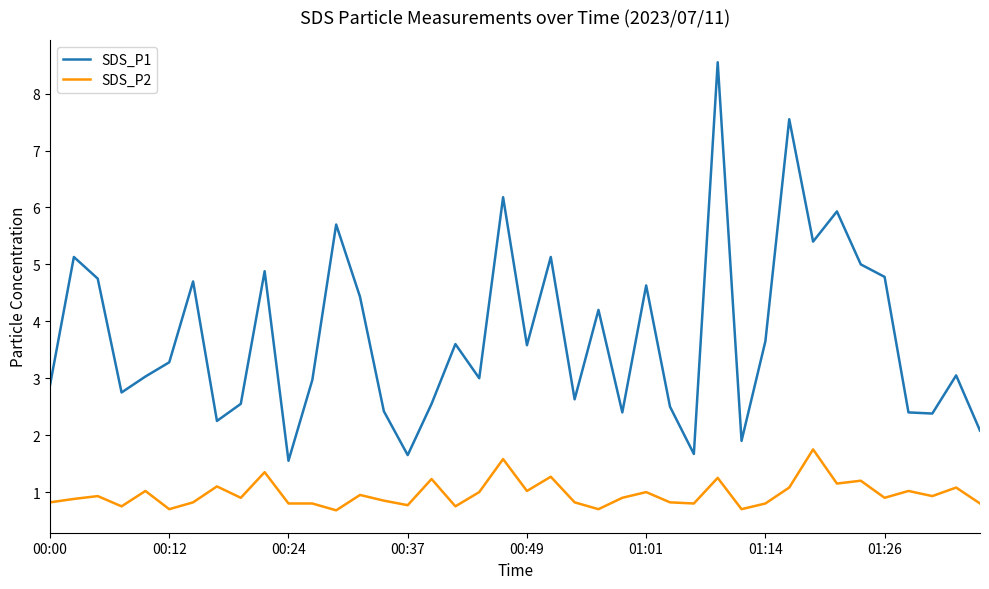

List the series in order of their peak value, lowest first.

SDS_P2, SDS_P1